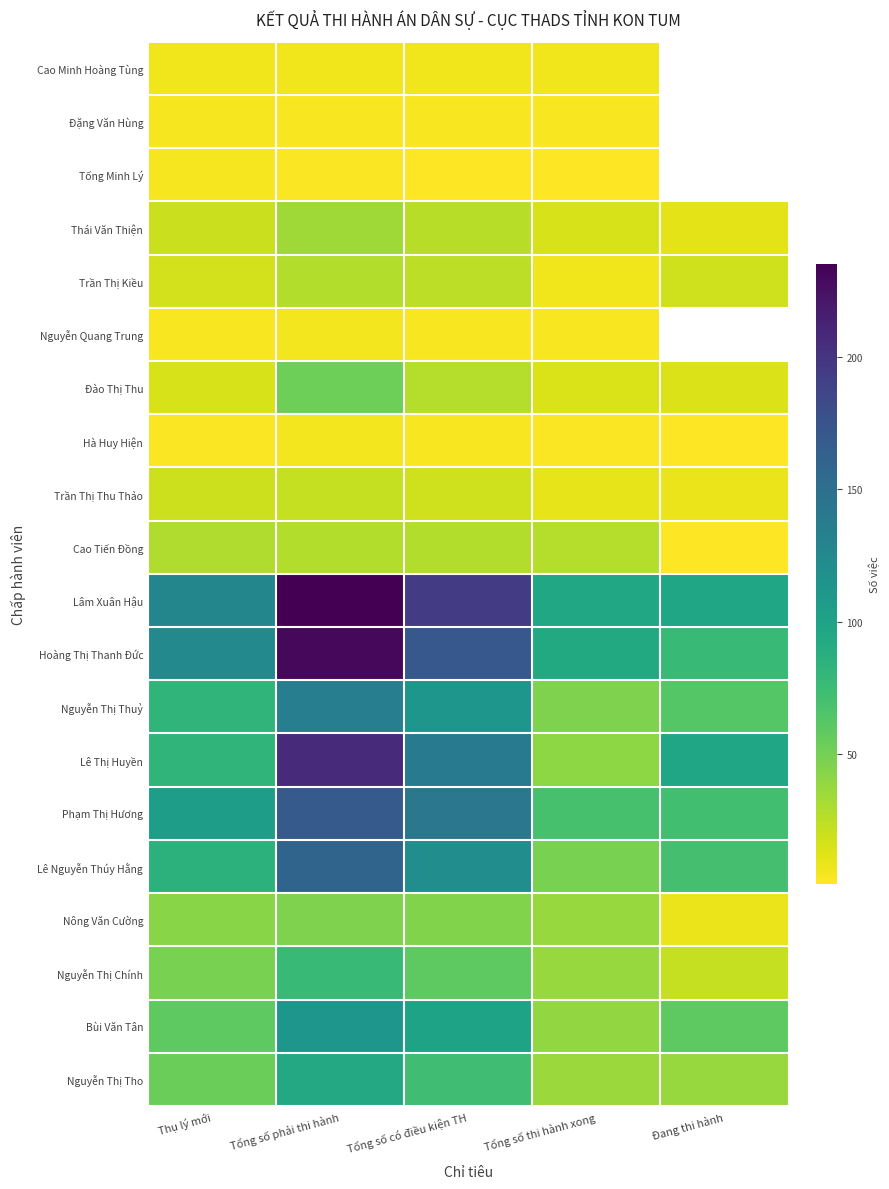

What is the difference between the second highest and minimum values in the Trần Thị Thu Thảo series?

11.0